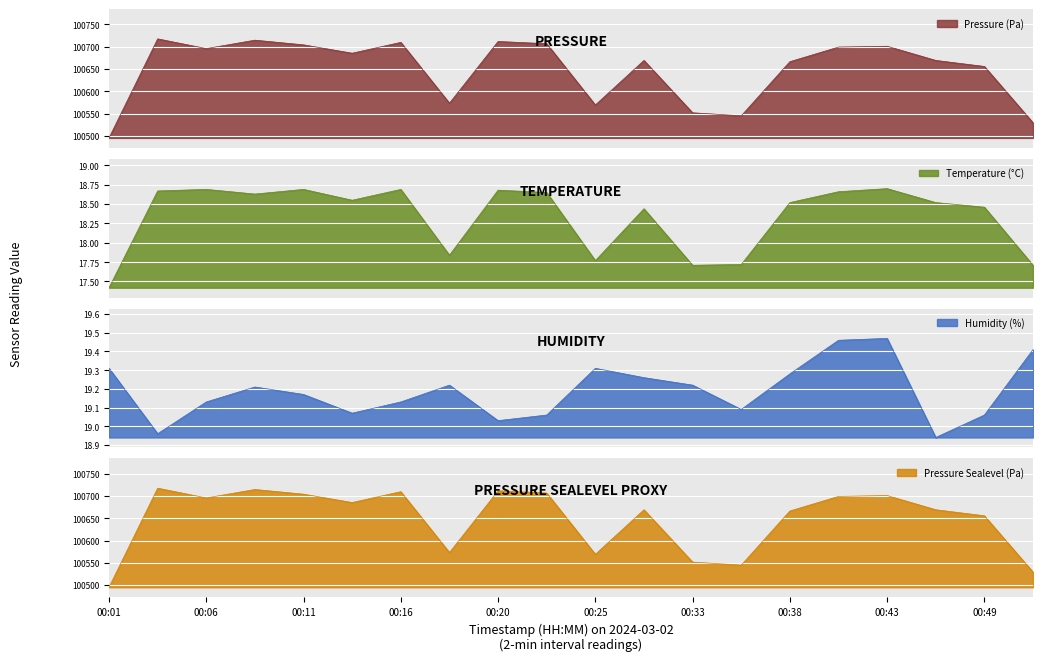

In temperature, how many points are higher than both neighbors (excluding endpoints)?

6